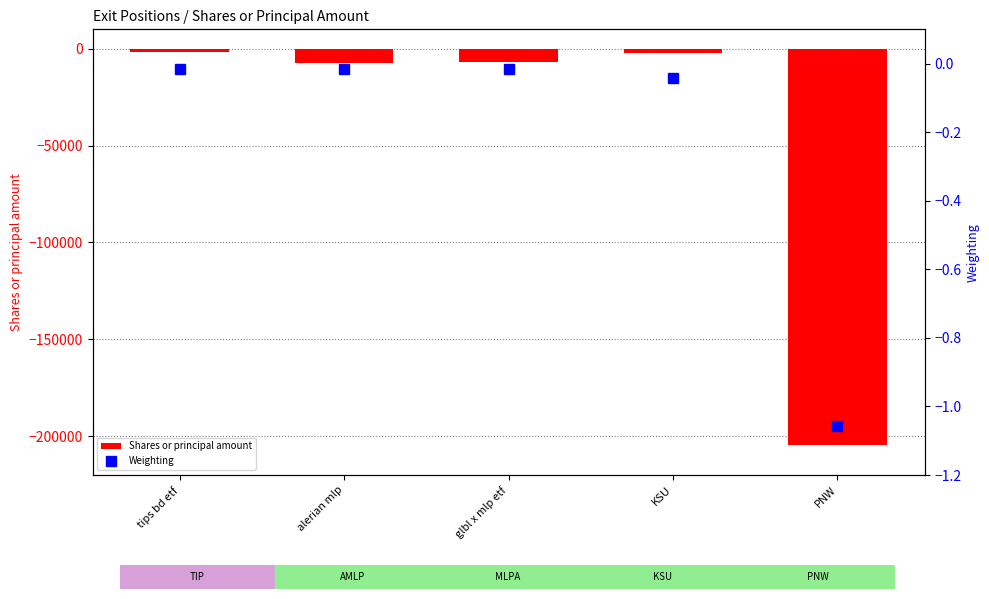

How many categories are shown in the chart?

5